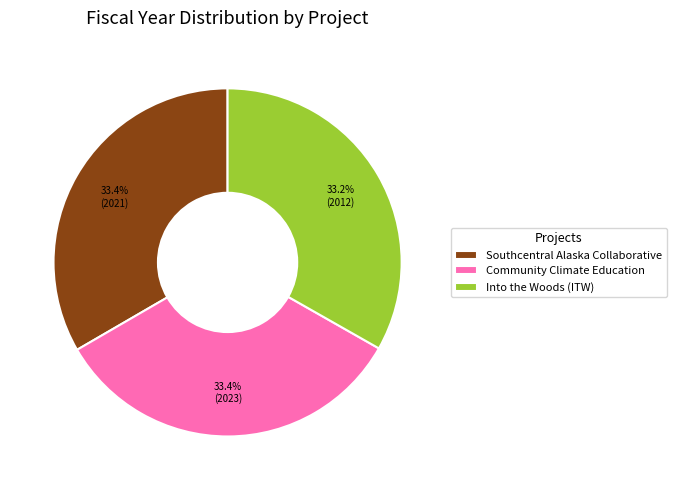

To the nearest percent, what portion does Southcentral Alaska Collaborative represent?

33%